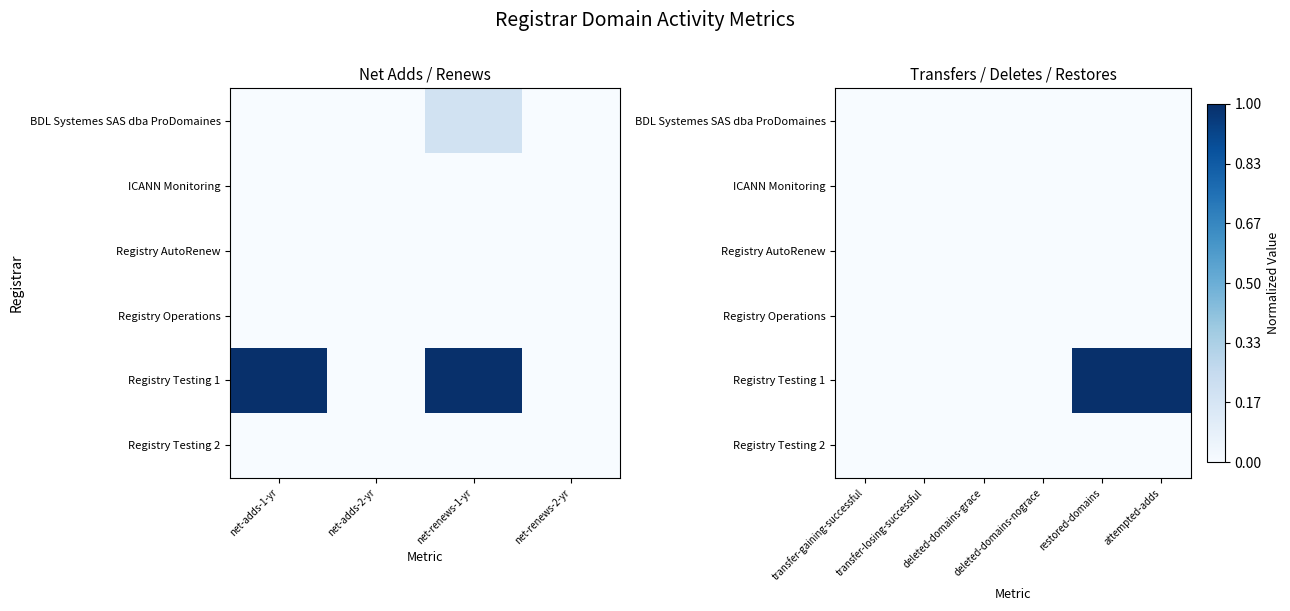

The value of Registry Testing 2 at attempted-adds is 0. True or false?

True